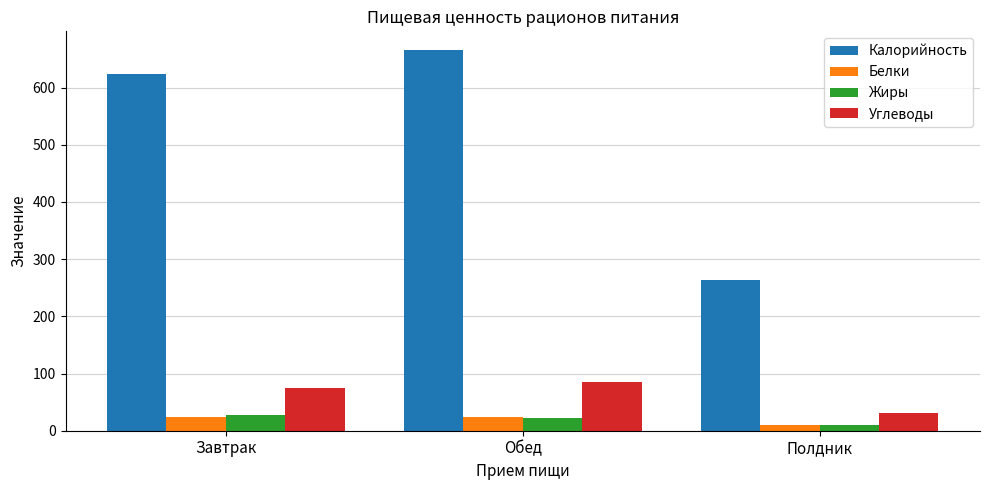

How many data points does each series have?

3